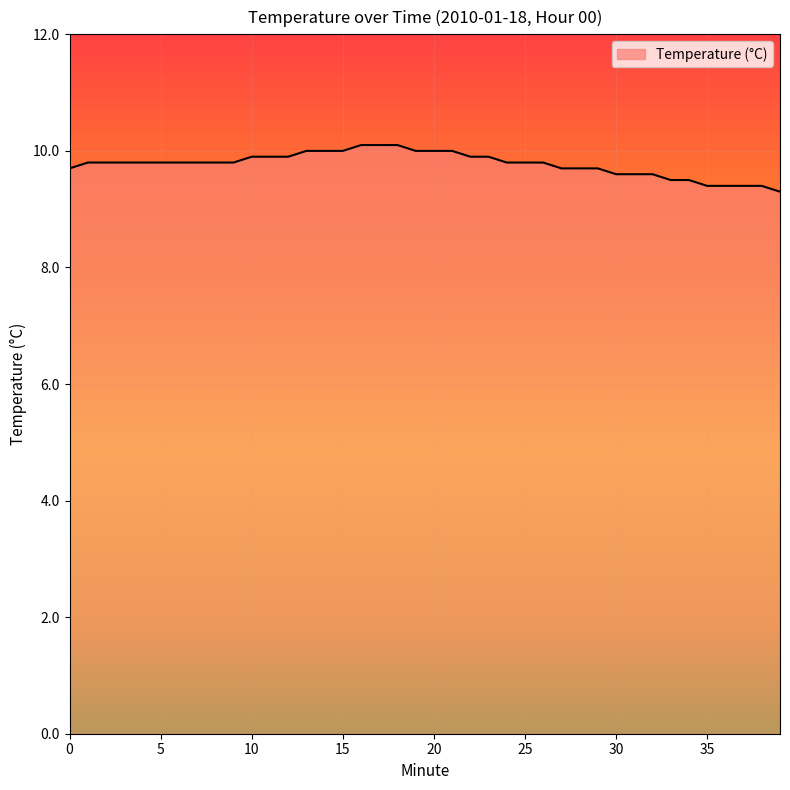

What is the minimum value shown in the chart?

9.3